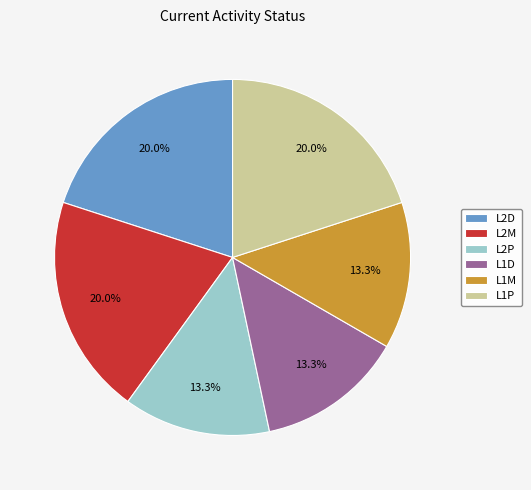

What percentage is NOT represented by L2M?

80.0%